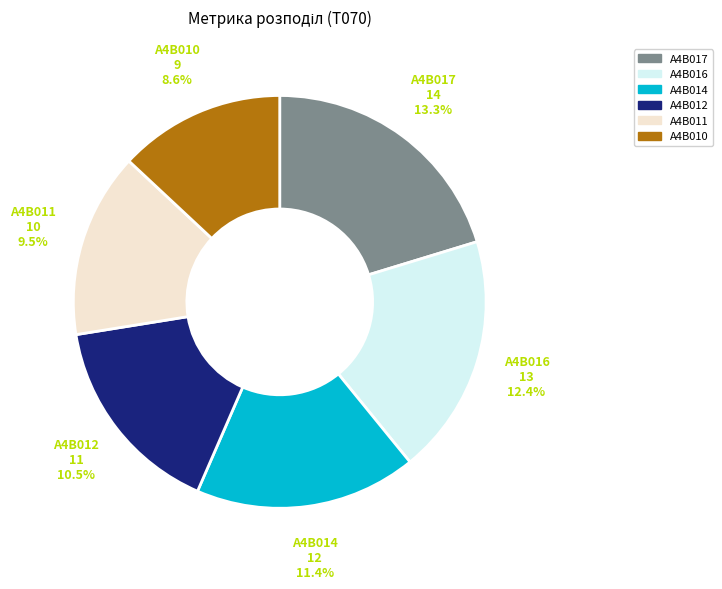

Is it true that A4B017 is 13% of the pie?

True